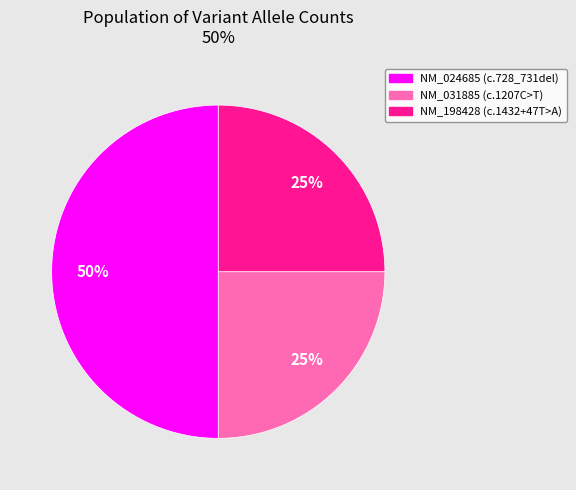

How many segments does this pie chart have?

3